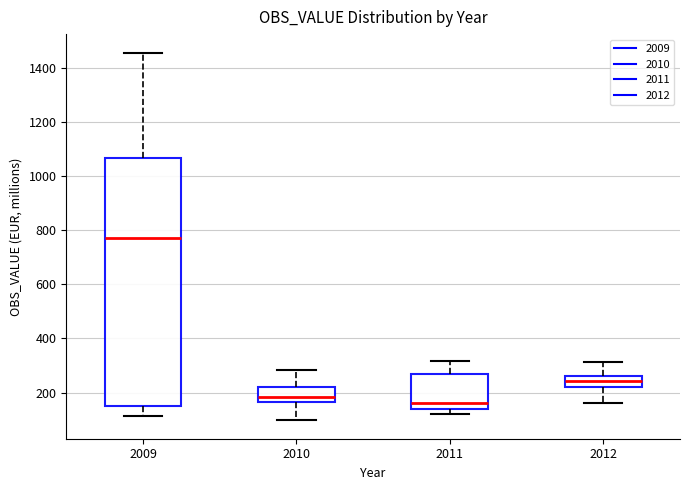

Reading left to right, transcribe this box plot: for each box, give where its median line is, the range the box spans, and where its two whiskers end, as read against the y-axis. The values are not printed on the chart, so give them approximately, as read against the axis.

2009: median 780, box 160 to 1060, whiskers 120 to 1460
2010: median 180, box 160 to 220, whiskers 100 to 280
2011: median 160, box 140 to 260, whiskers 120 to 320
2012: median 240, box 220 to 260, whiskers 160 to 320